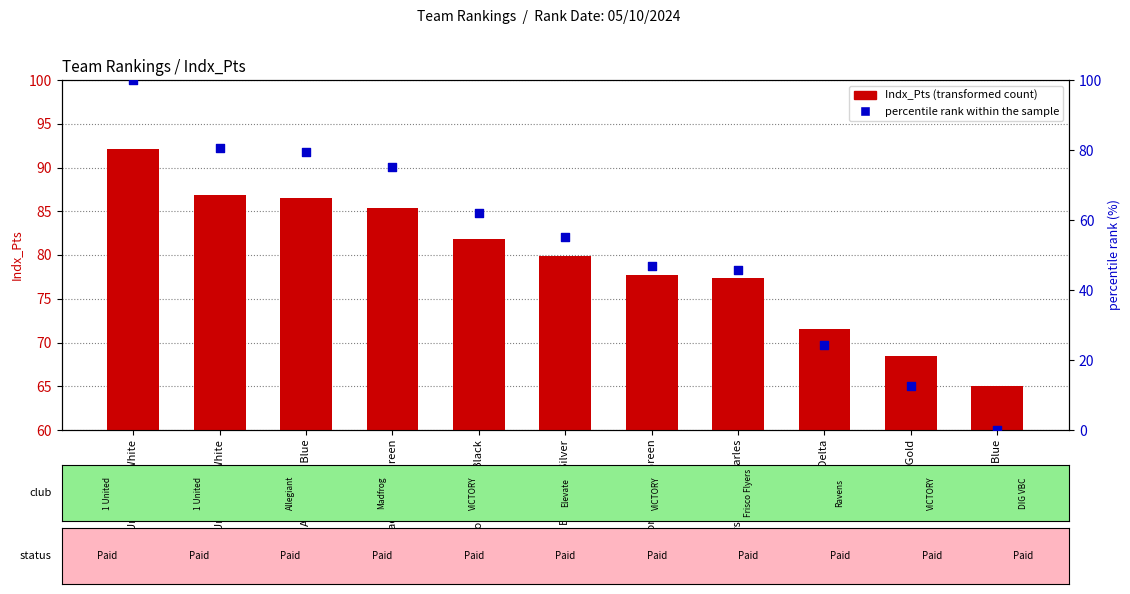

Which series has the largest Y range (max minus min)?

percentile rank within the sample